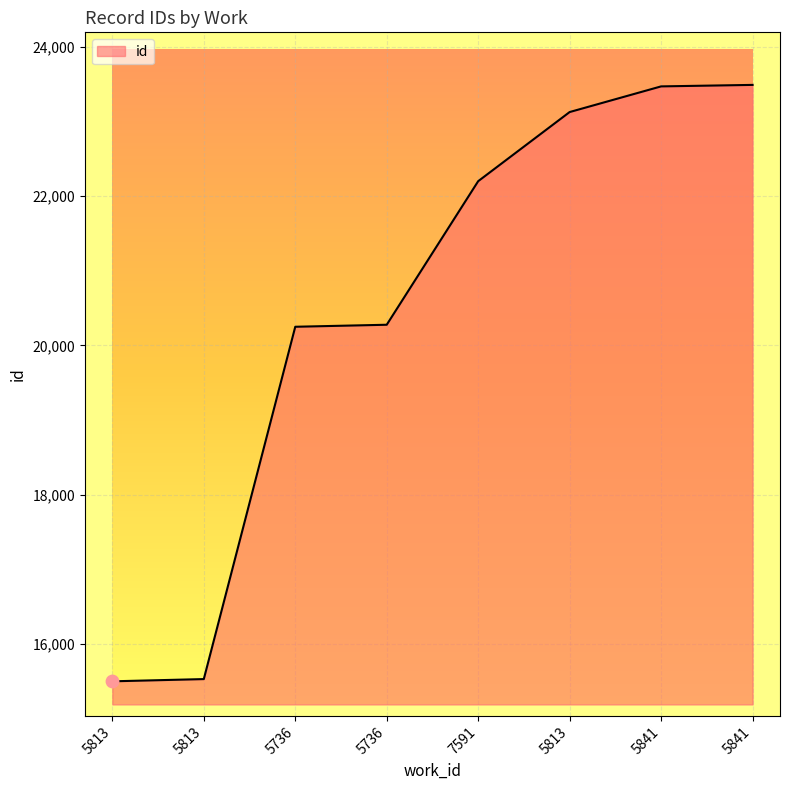

Which has a higher value, 5841 or 7591?

5841